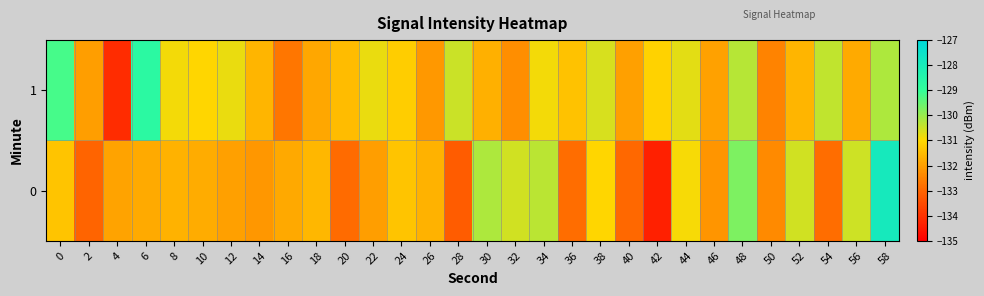

Which series has the largest total across all categories?

1